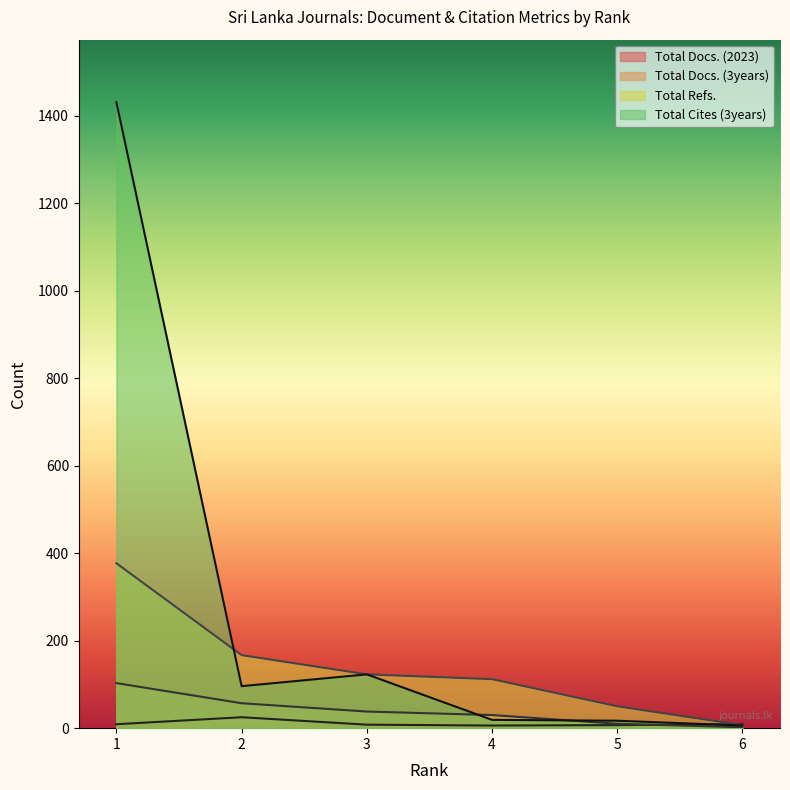

What are all the series names shown in the legend?

Total Docs. (2023), Total Docs. (3years), Total Refs., Total Cites (3years)